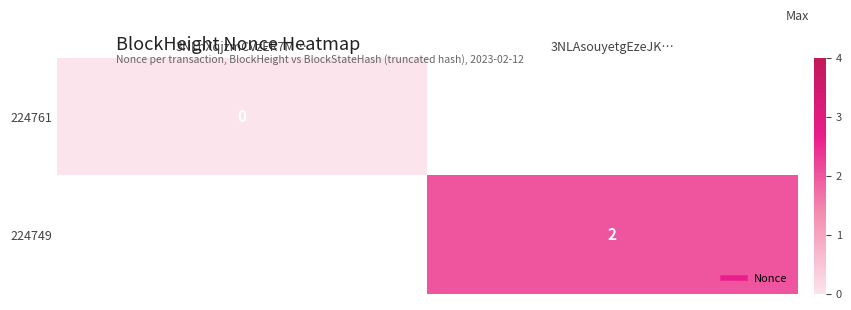

At how many categories does at least one series exceed 1?

1